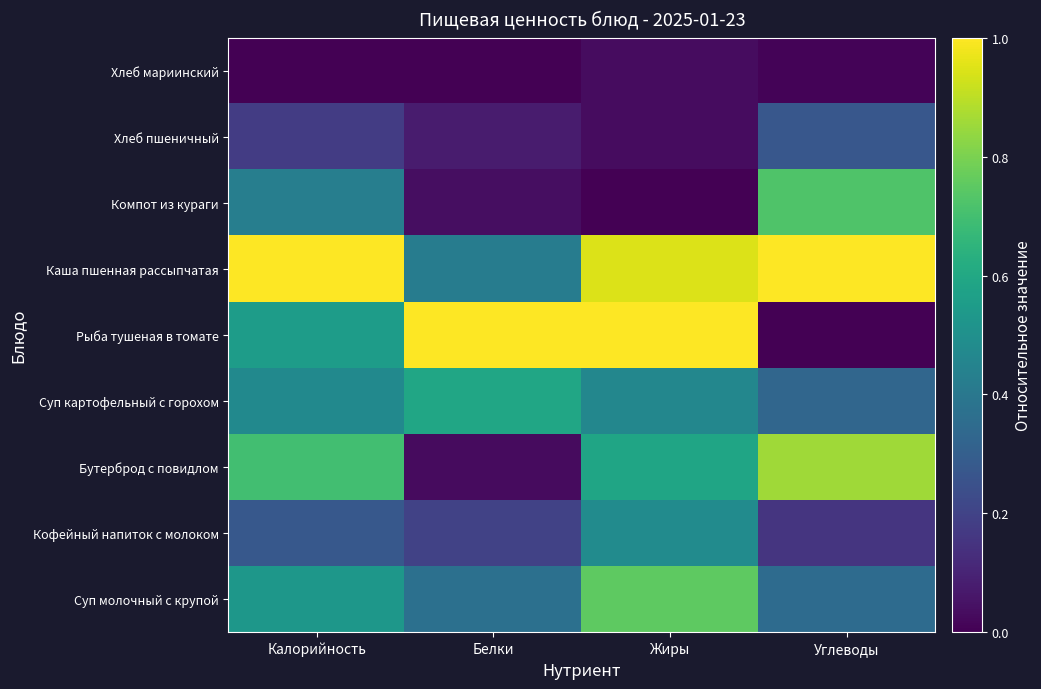

At which category does the chart reach its peak across all series?

Белки